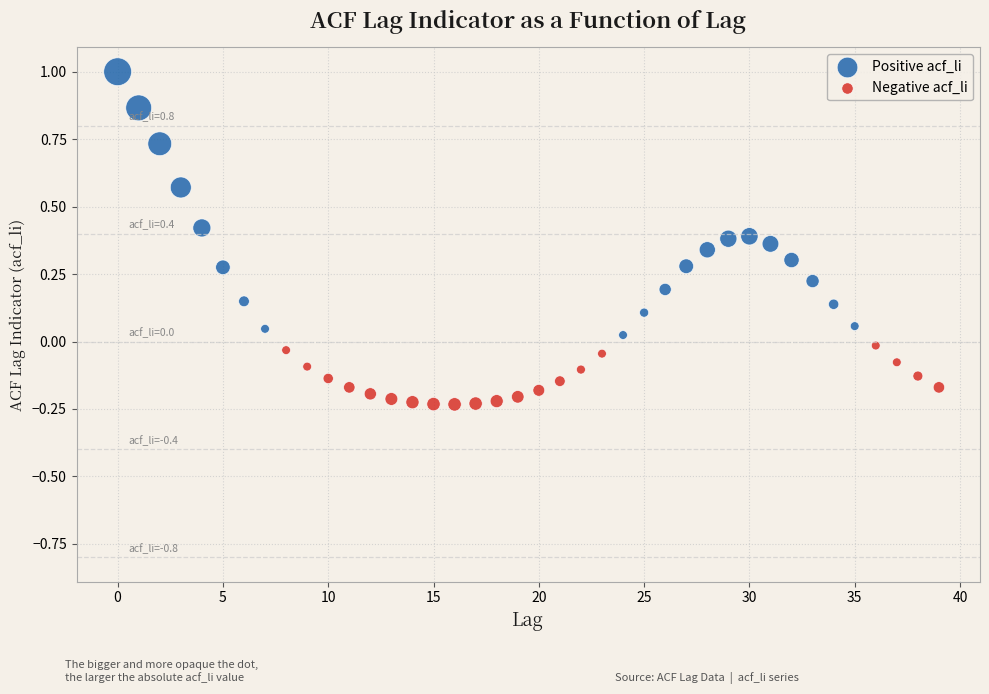

Which series reaches the maximum Y coordinate?

Positive acf_li